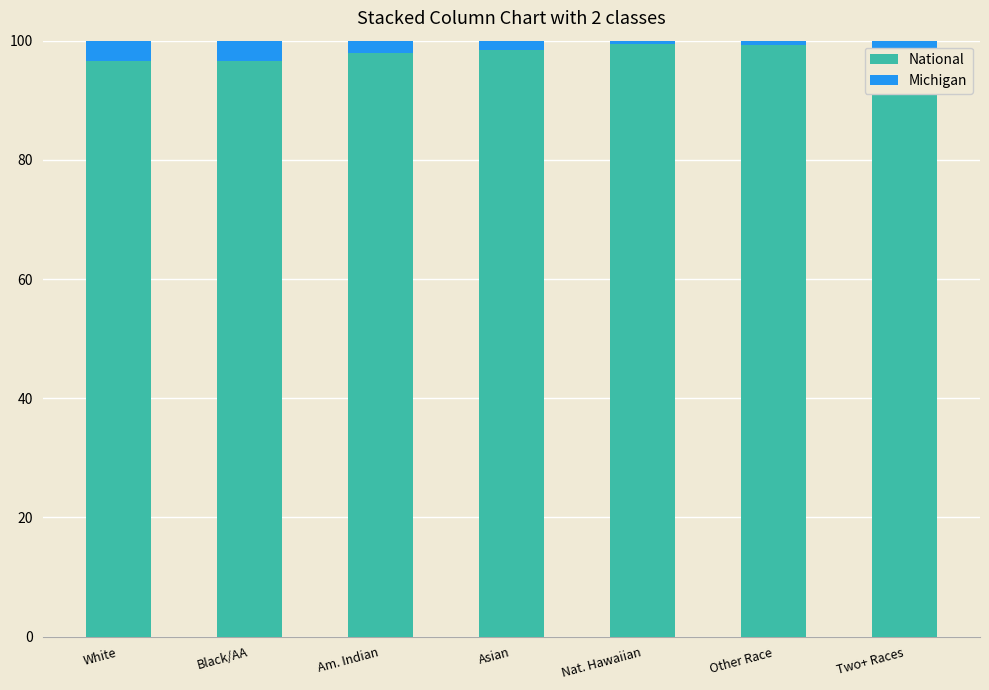

What is the lowest value of the National series?

96.5